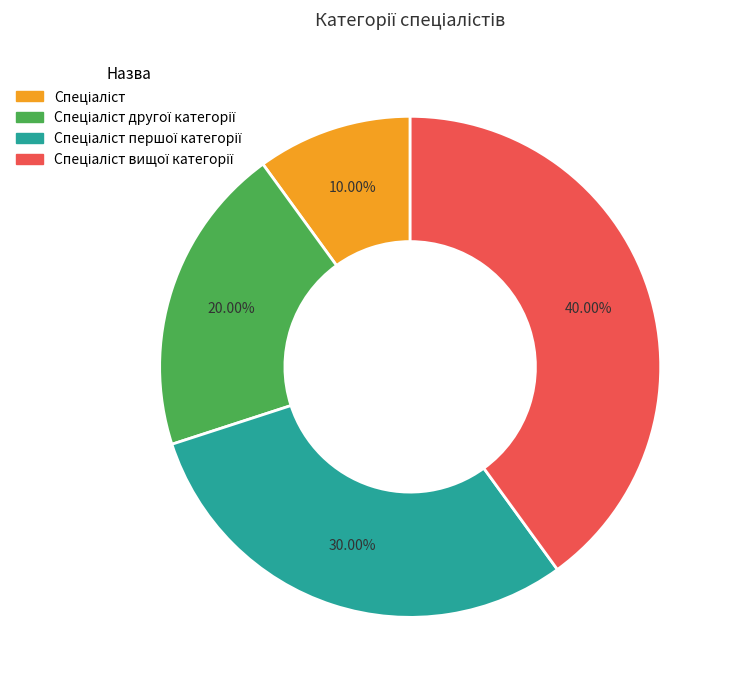

Does any single category account for the majority?

No